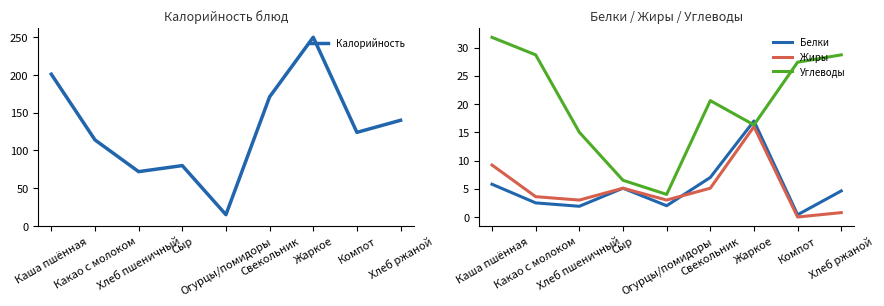

What is the difference between the maximum and minimum values in the Белки series?

16.6